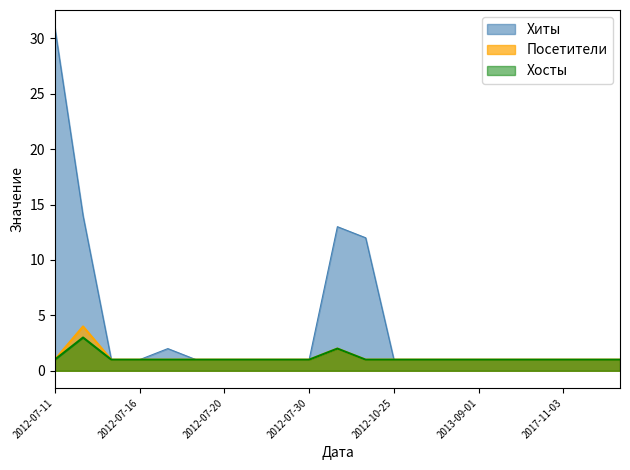

Rank the series at 2014-06-07 from lowest to highest value.

Хиты, Хосты, Посетители